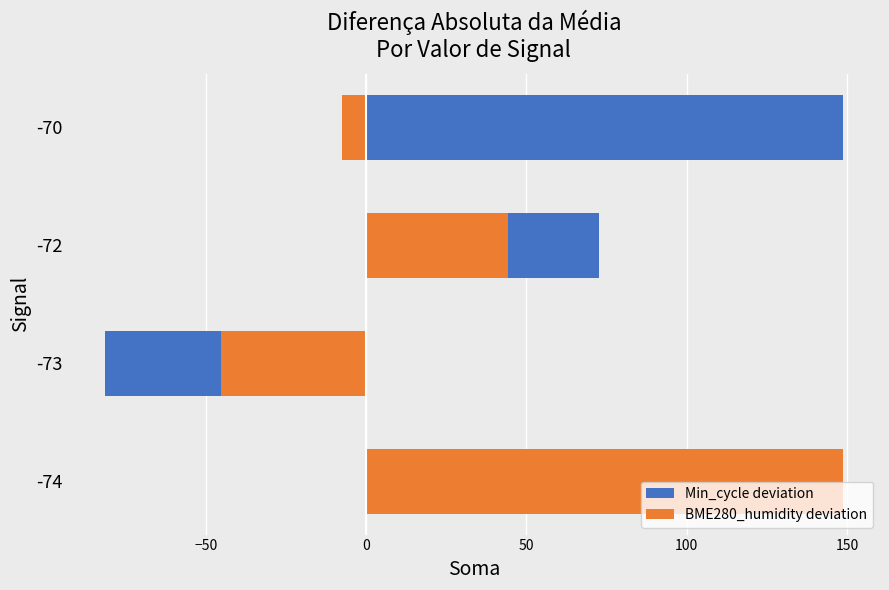

Which series has the largest total across all categories?

Min_cycle deviation